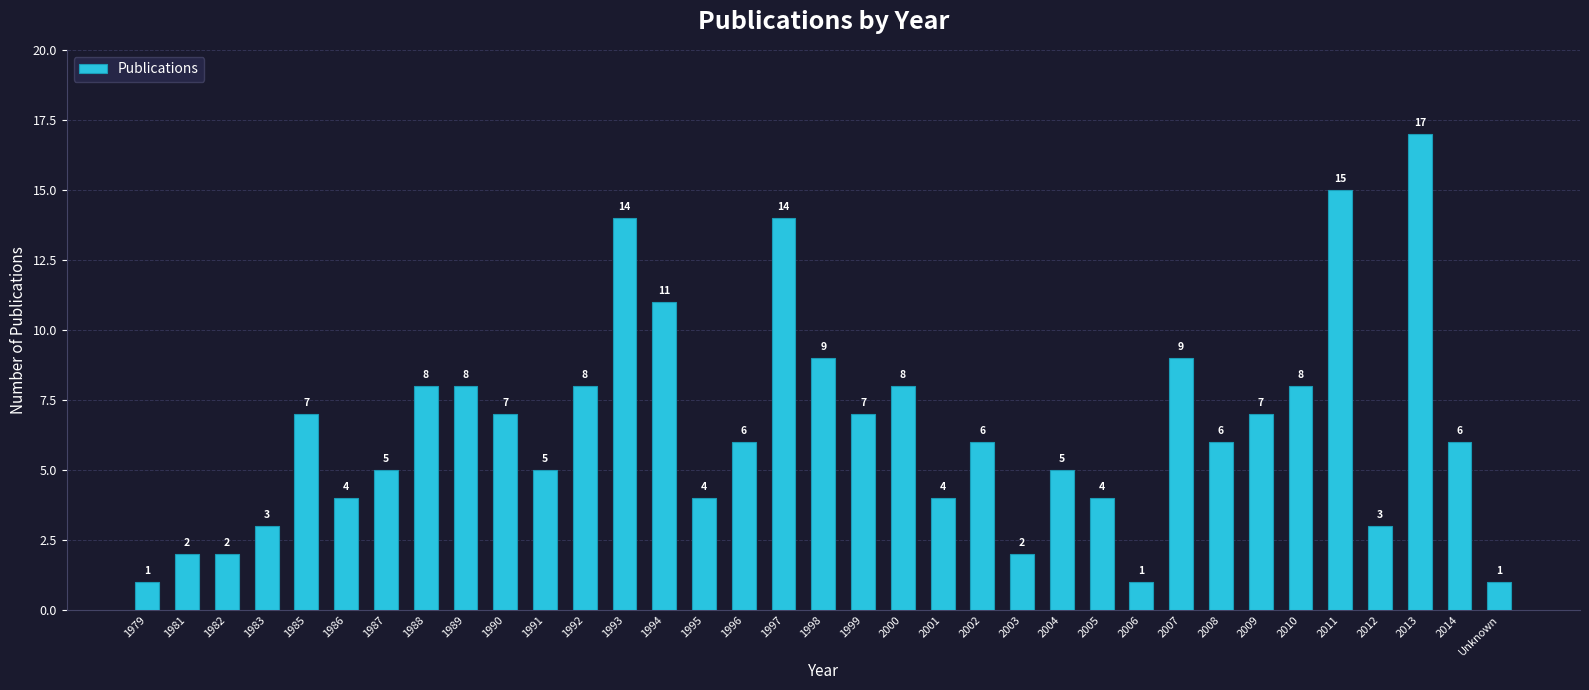

Read the value at 2002, to the nearest 5.

5